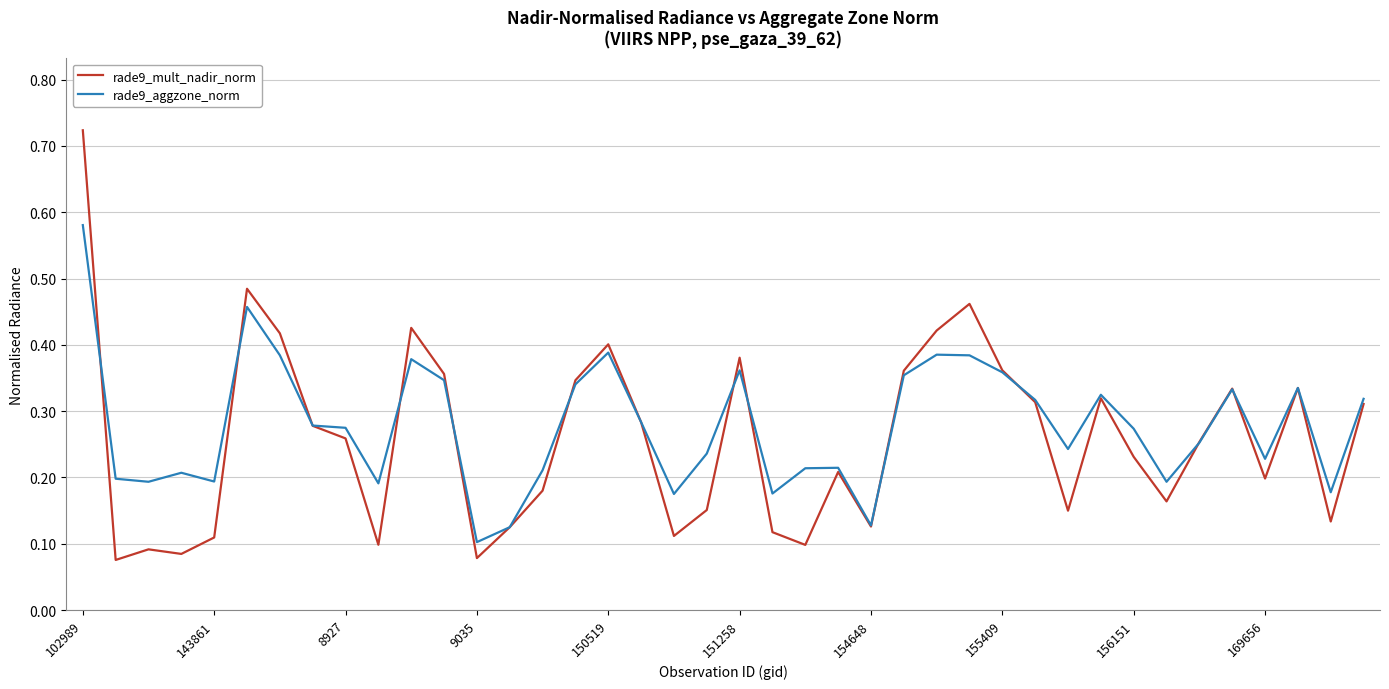

In rade9_aggzone_norm, how many points are lower than both neighbors (excluding endpoints)?

11